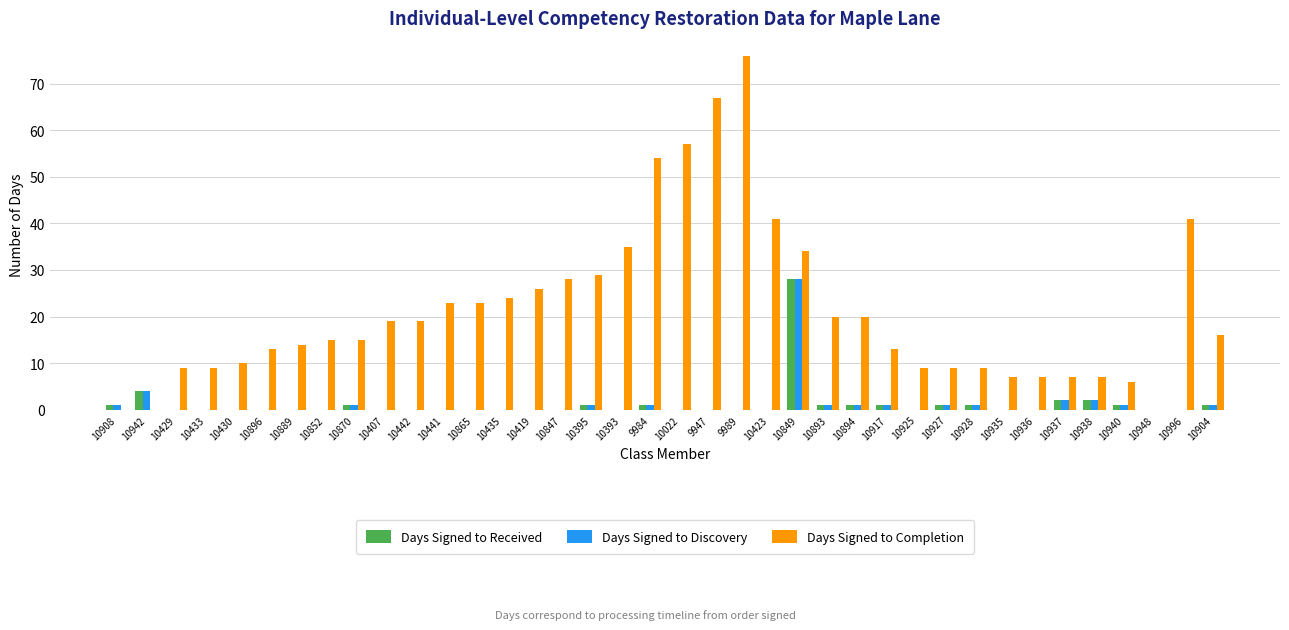

At which category is the sum across all series the highest?

10849